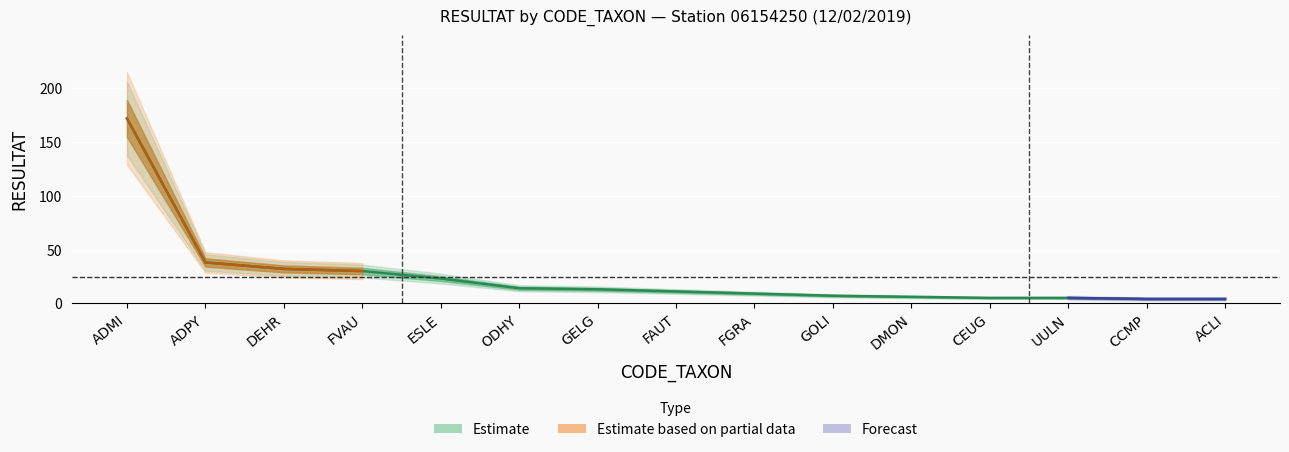

What is the difference between the maximum and second lowest values?

168